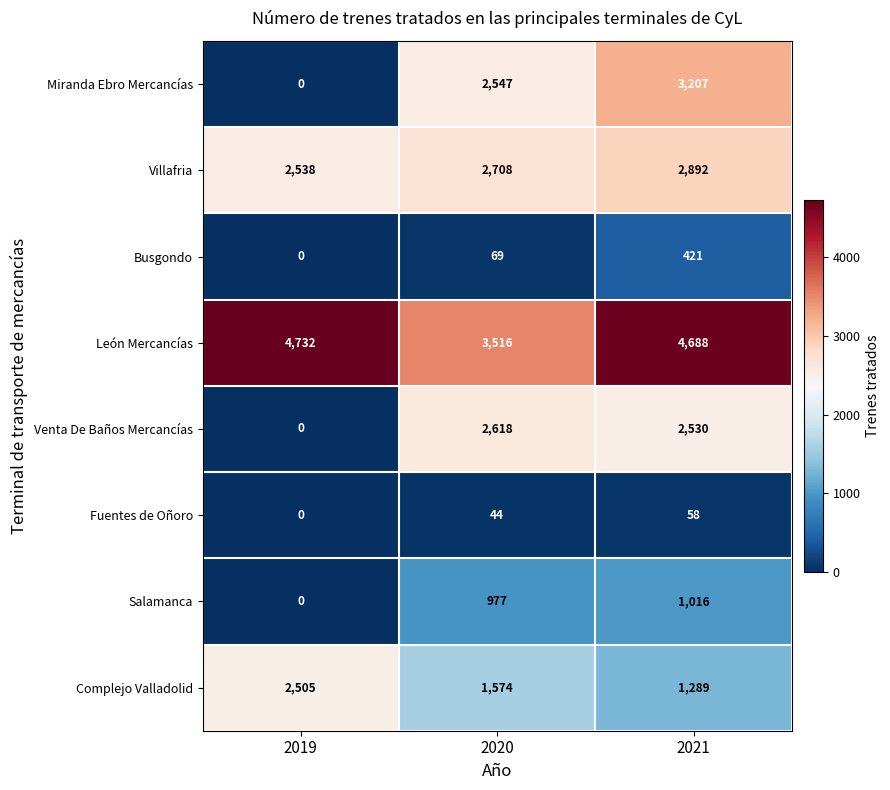

How many data points does each series have?

3